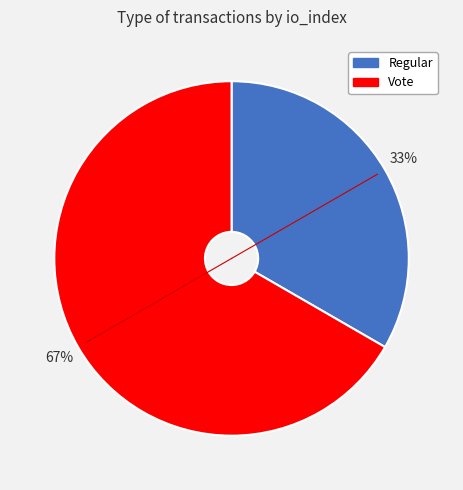

To the nearest percent, what is the average slice percentage?

50%